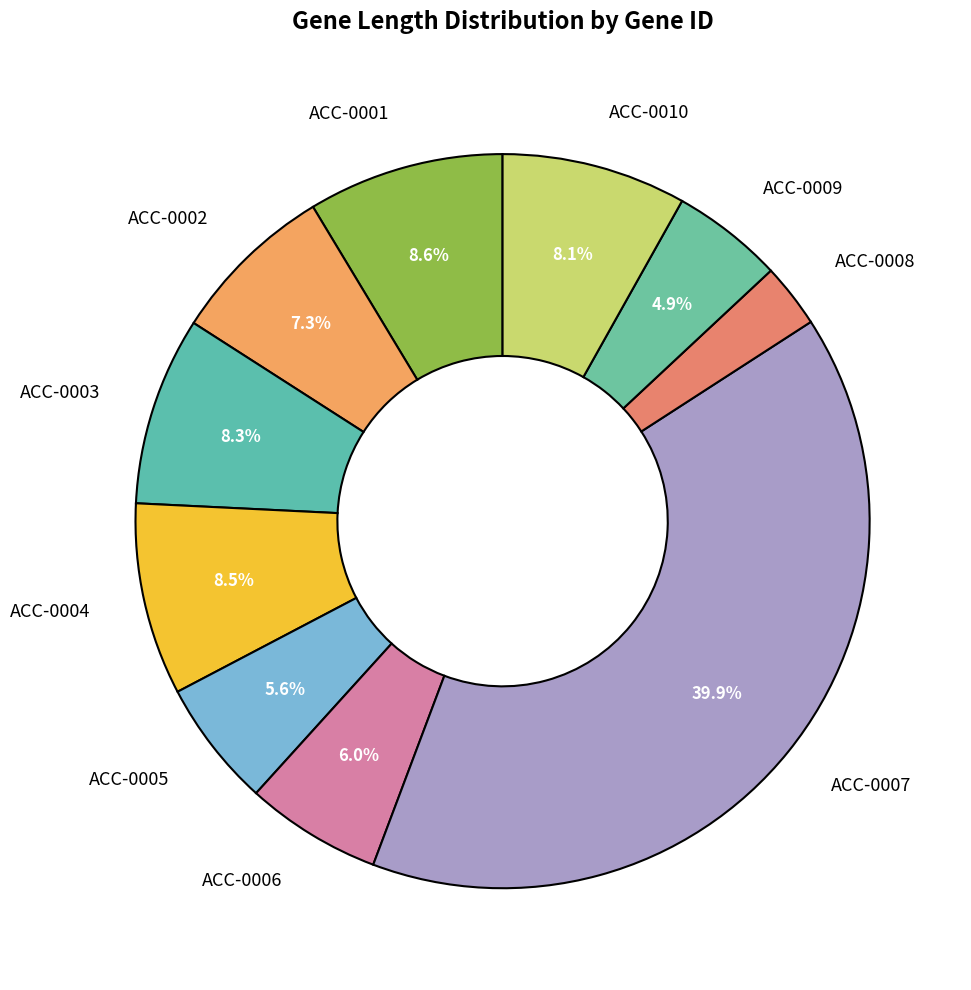

How many slices are in this pie chart?

10